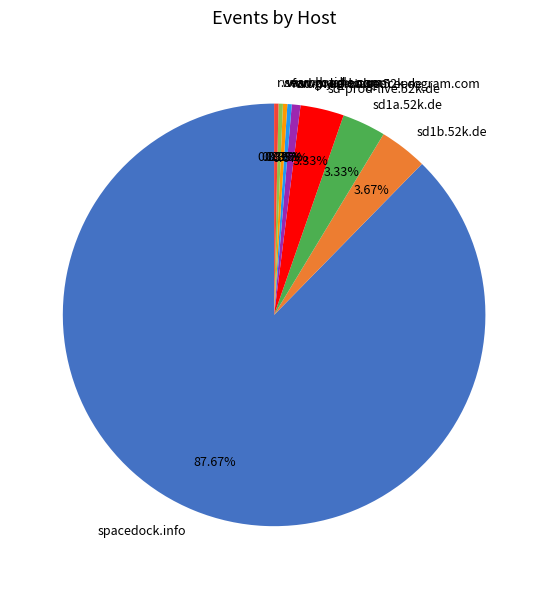

How many slices are in this pie chart?

9